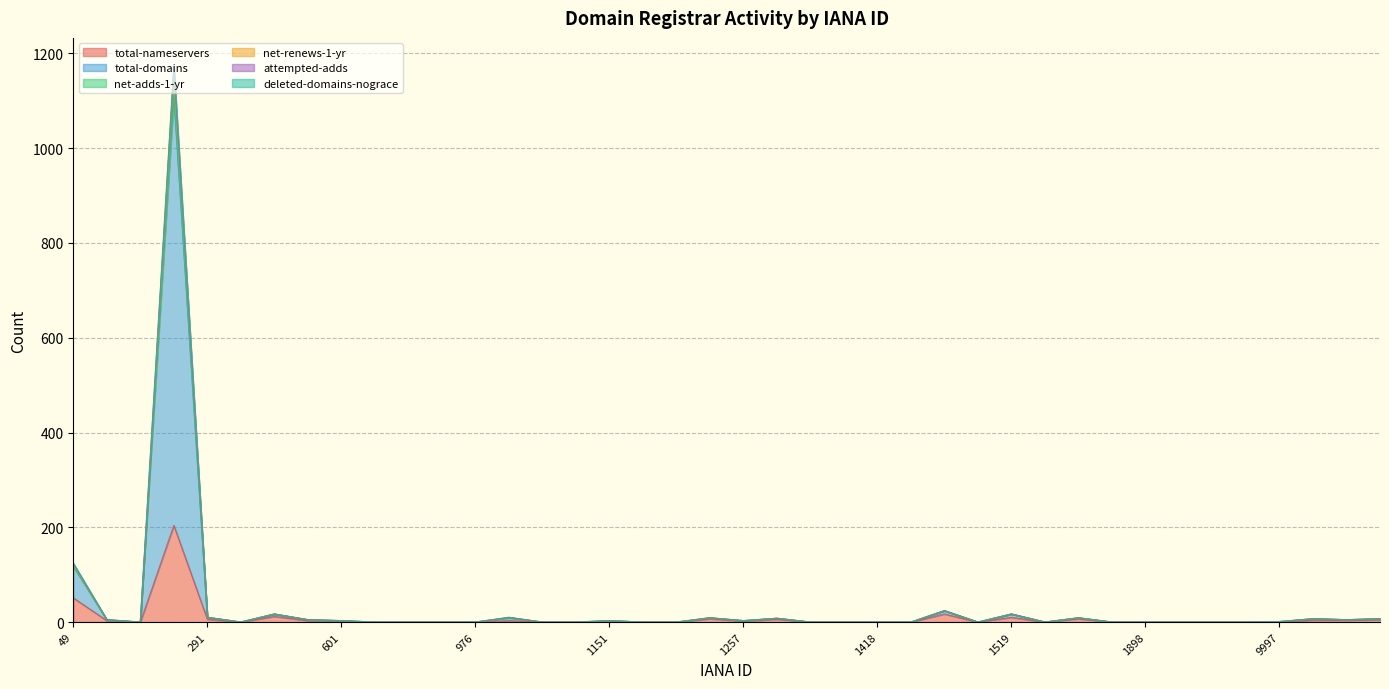

True or false: total-nameservers has a value of 0 at 1898.

True